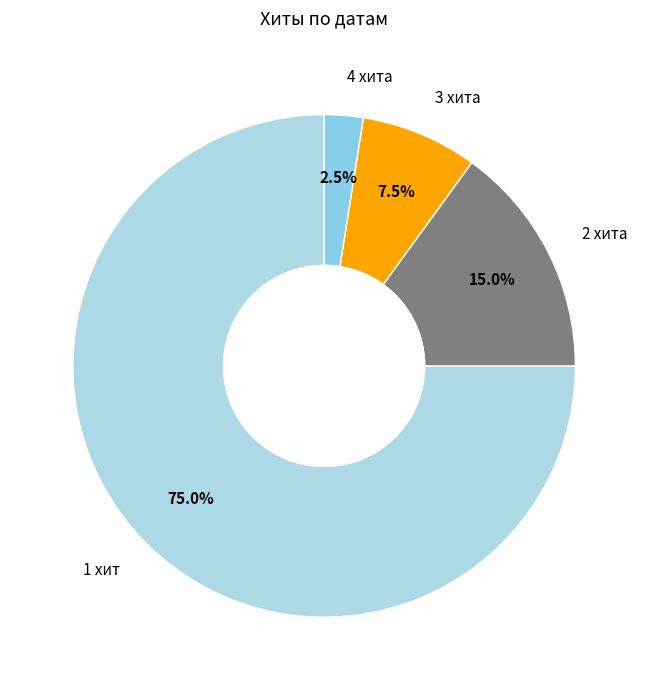

What is the total percentage of 3 хита and 2 хита?

22.5%